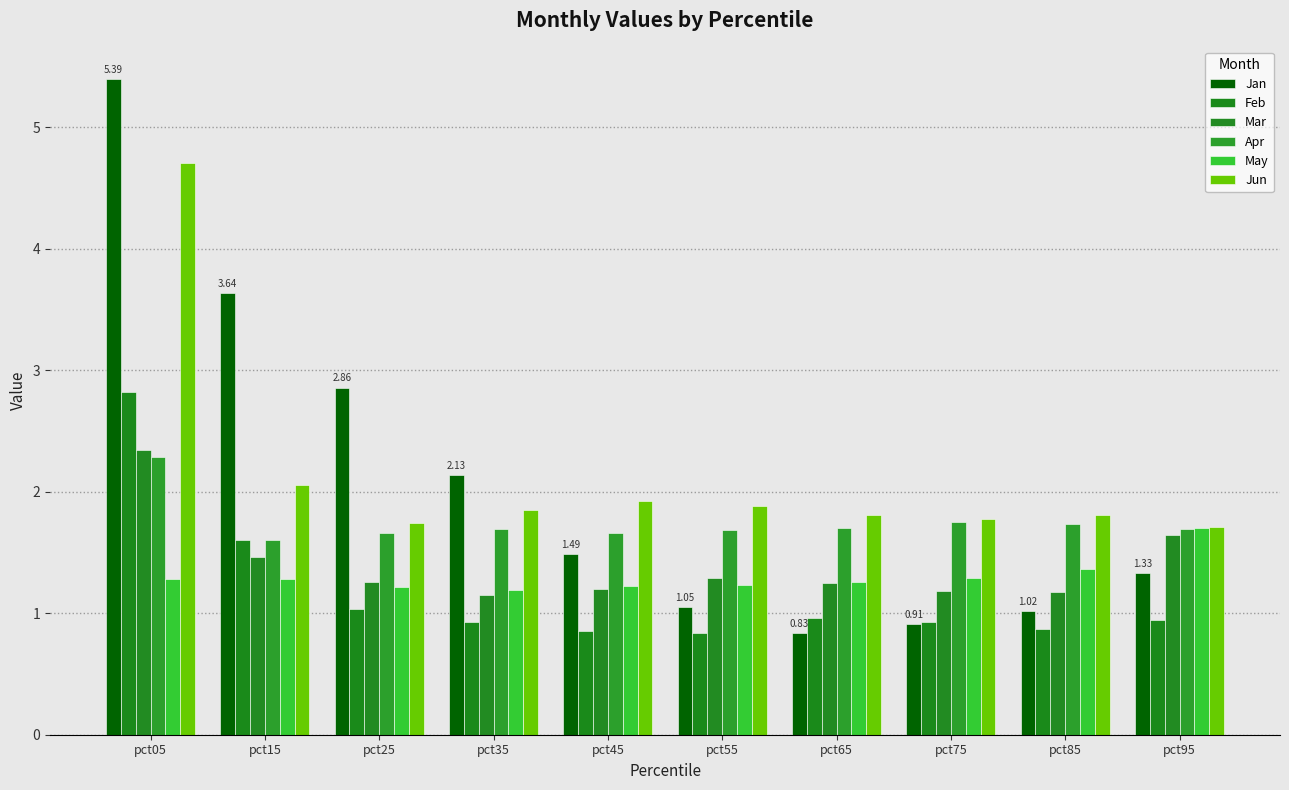

How many groups of bars are there?

10